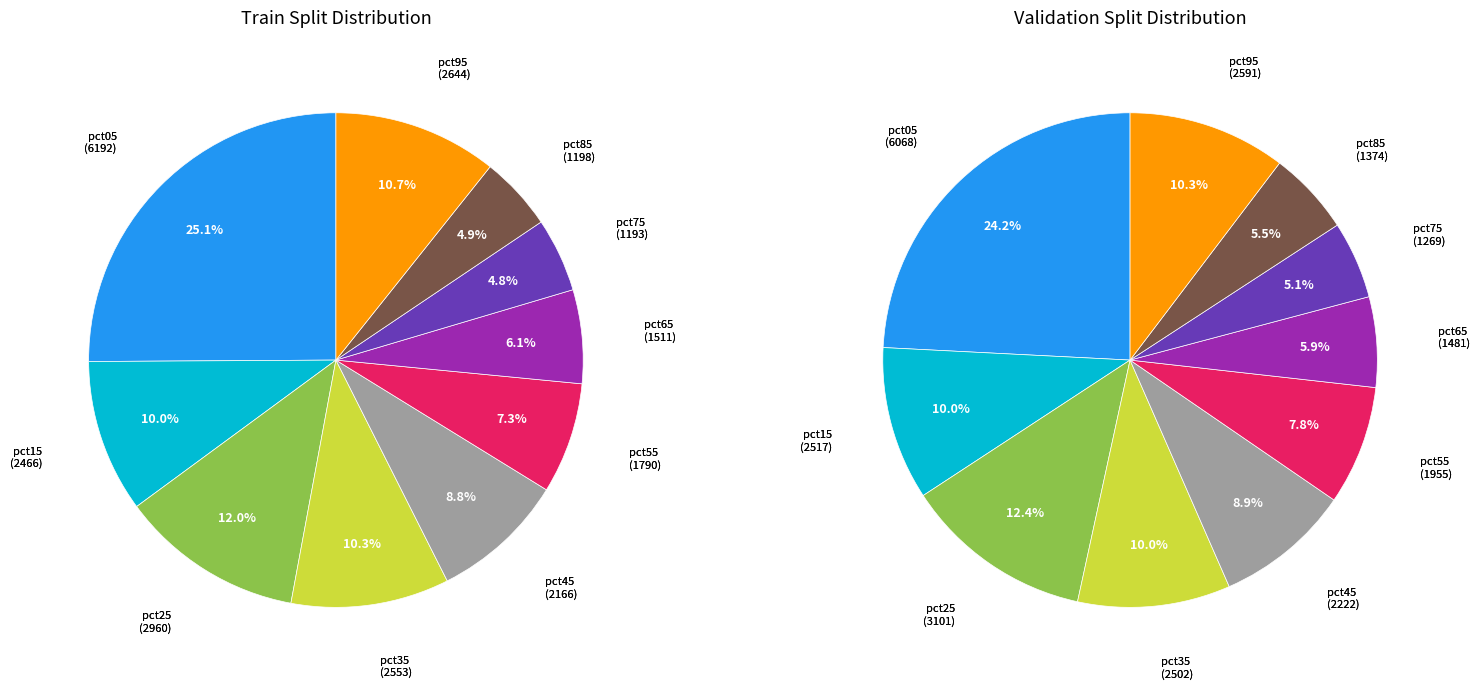

Does pct25 represent more than half of the total?

No